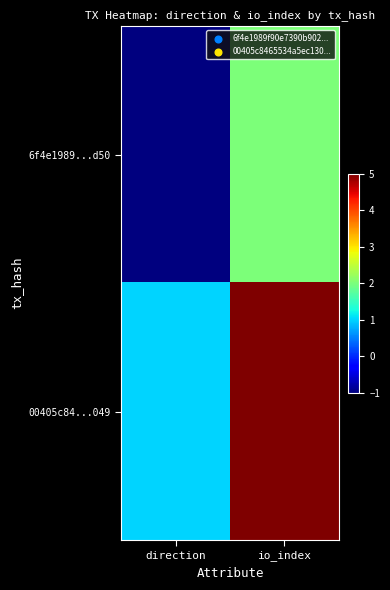

Which has a higher value, io_index or direction?

io_index